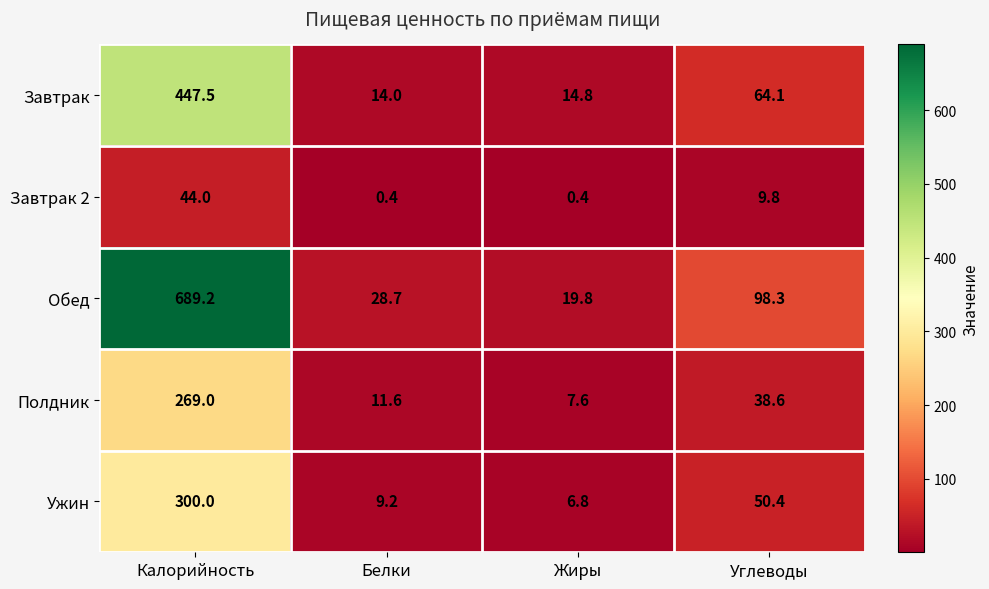

Between Белки and Жиры, which series saw the biggest shift?

Обед